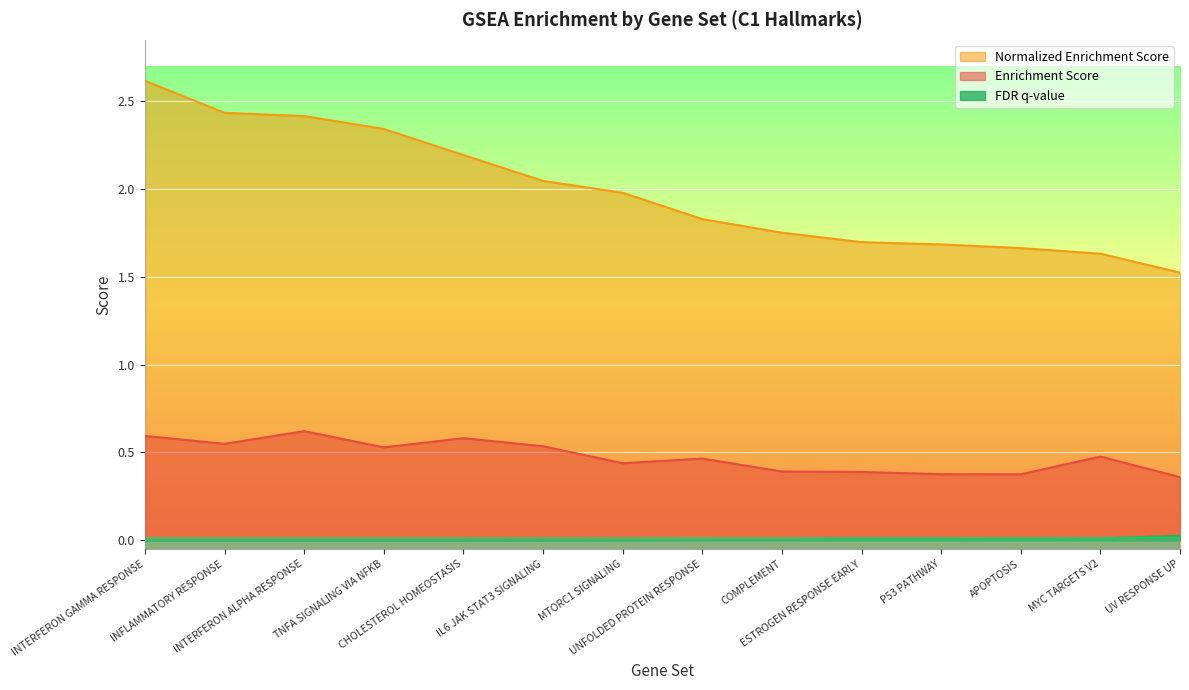

Reading left to right, extract all data points from this chart.

Enrichment Score: 0.6	0.5	0.6	0.5	0.6	0.5	0.4	0.5	0.4	0.4	0.4	0.4	0.5	0.4
Normalized Enrichment Score: 2.6	2.4	2.4	2.3	2.2	2.0	2.0	1.8	1.8	1.7	1.7	1.7	1.6	1.5
FDR q-value: 0.0	0.0	0.0	0.0	0.0	0.0	0.0	0.0	0.0	0.0	0.0	0.0	0.0	0.0